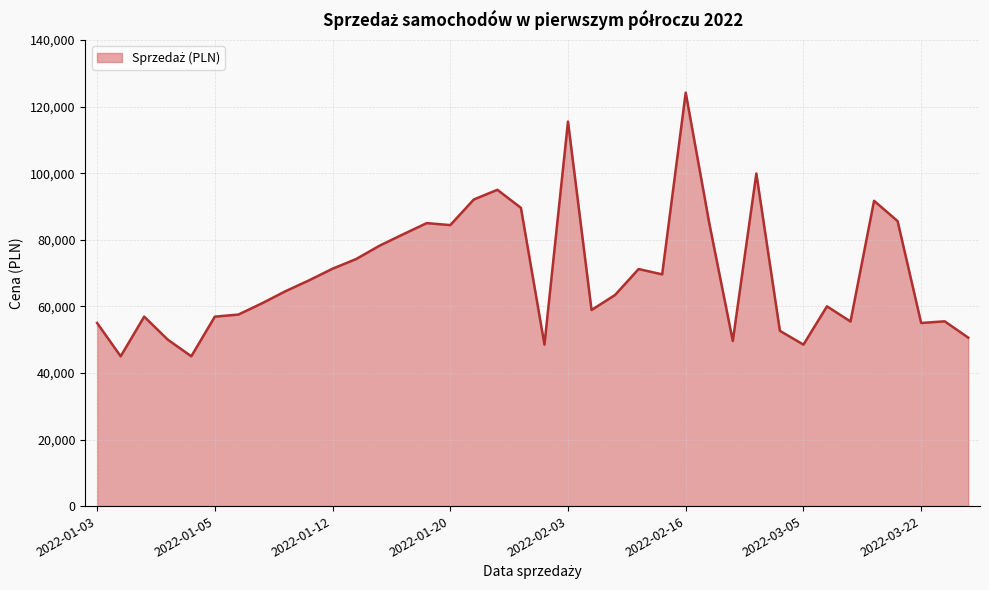

What is the maximum value shown in the chart?

124200